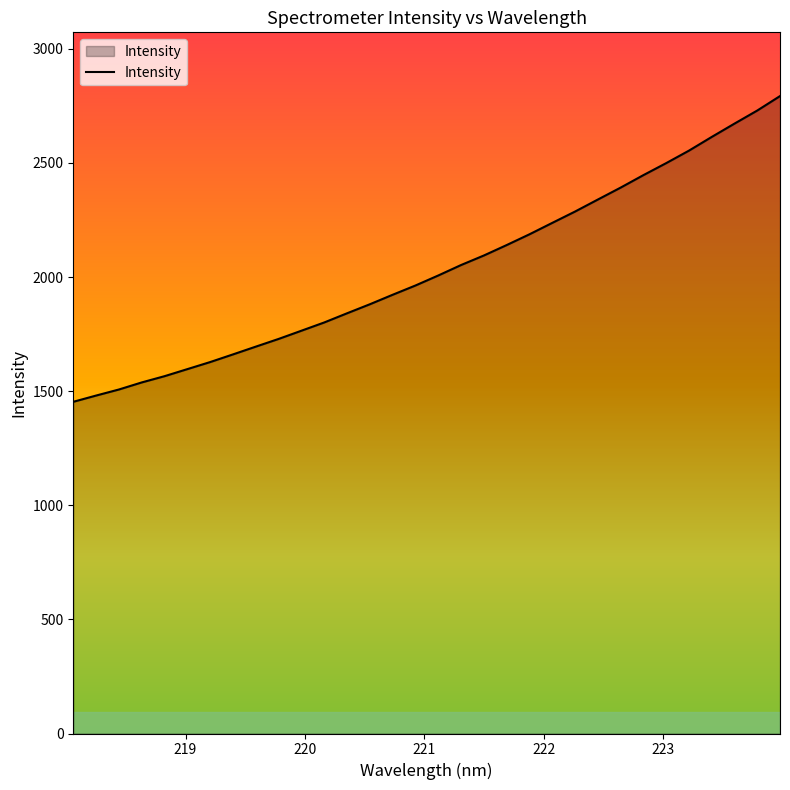

What is the sum of all values?

65066.6